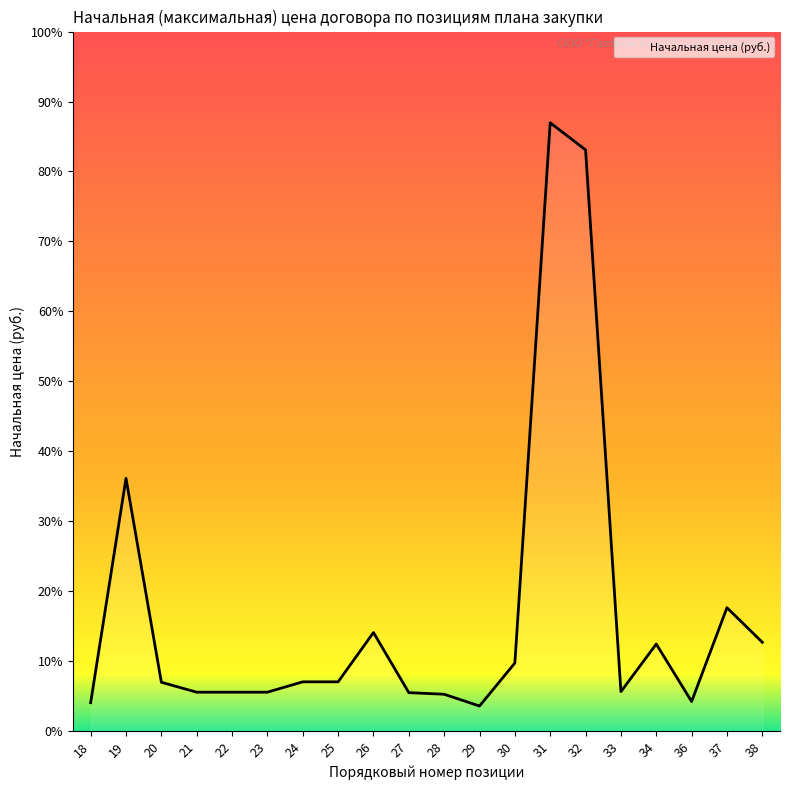

Does the chart display data point markers on the line(s)?

No